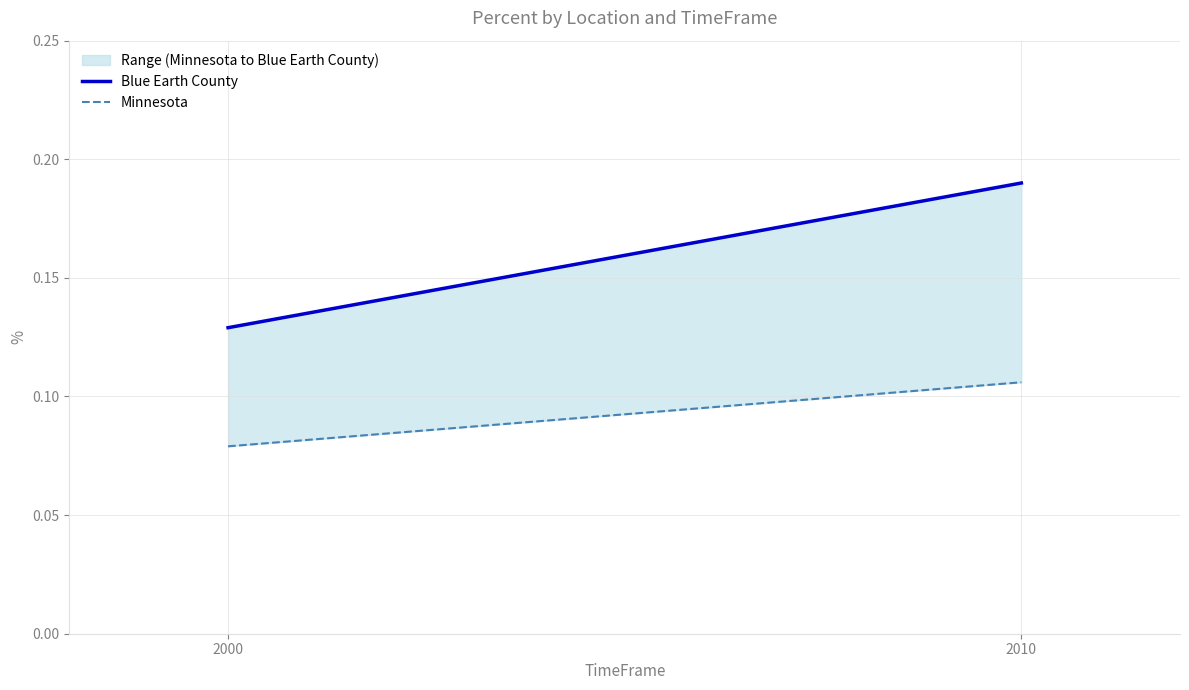

Reading left to right, list all the values displayed in this chart.

Blue Earth County: 0.1	0.2
Minnesota: 0.1	0.1